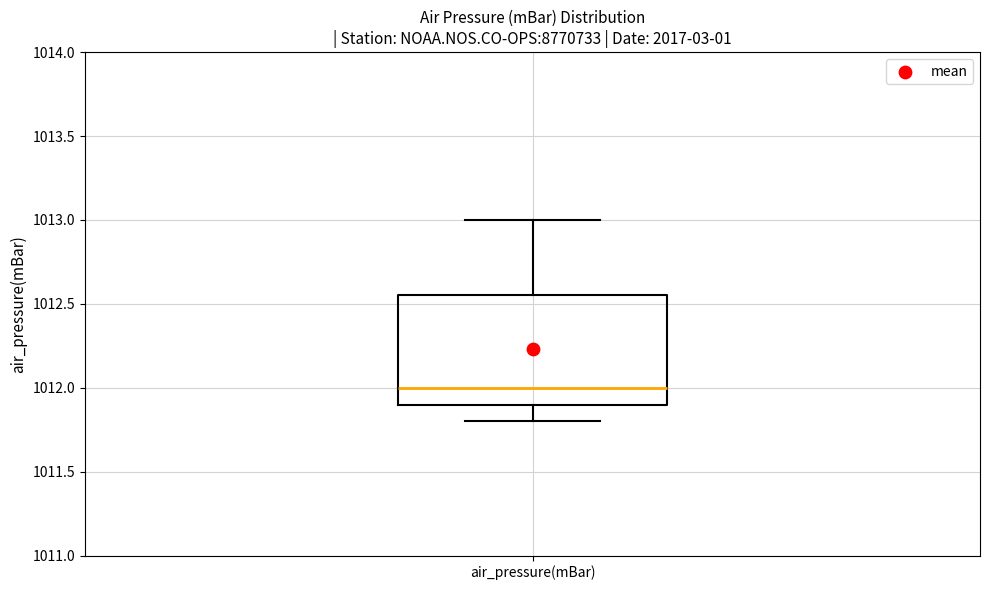

Read this box plot against the y-axis: the position of the median line, the range covered by the box, and the ends of both whiskers. The values are not printed on the chart, so give them approximately, as read against the axis.

median 1012.00, box 1011.90 to 1012.55, whiskers 1011.80 to 1013.00